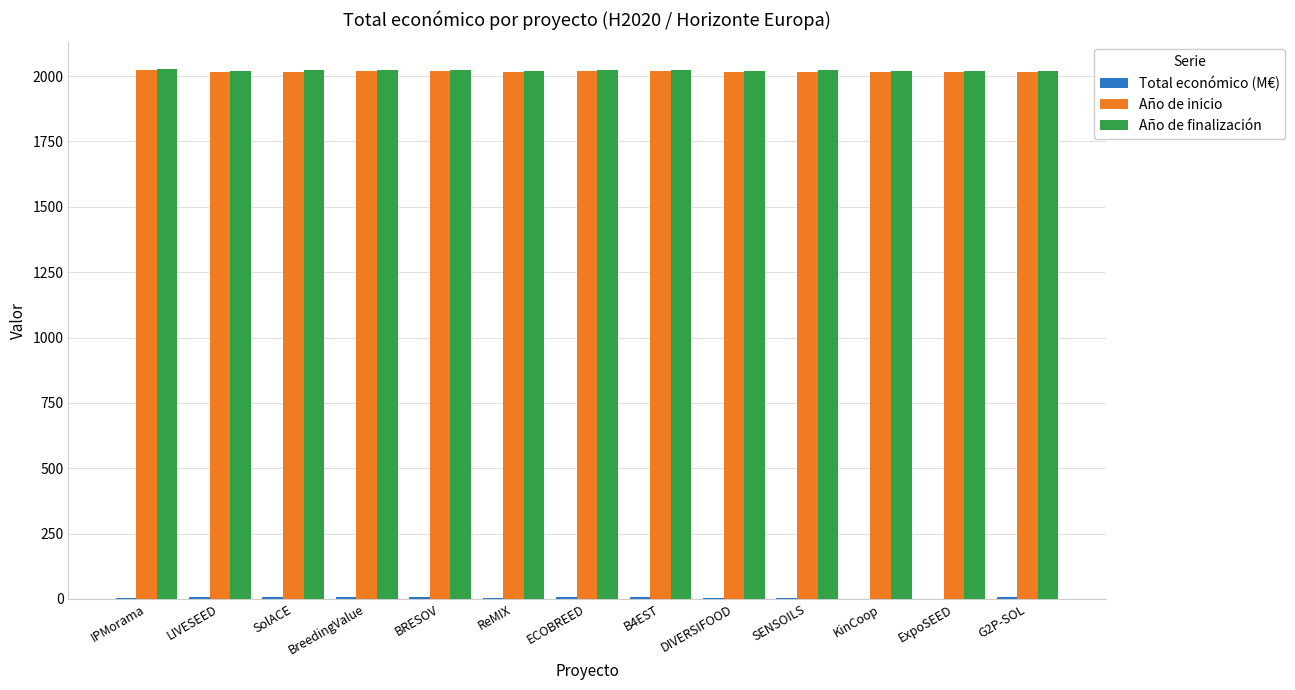

The value of Año de finalización at G2P-SOL is 2021.0. True or false?

True